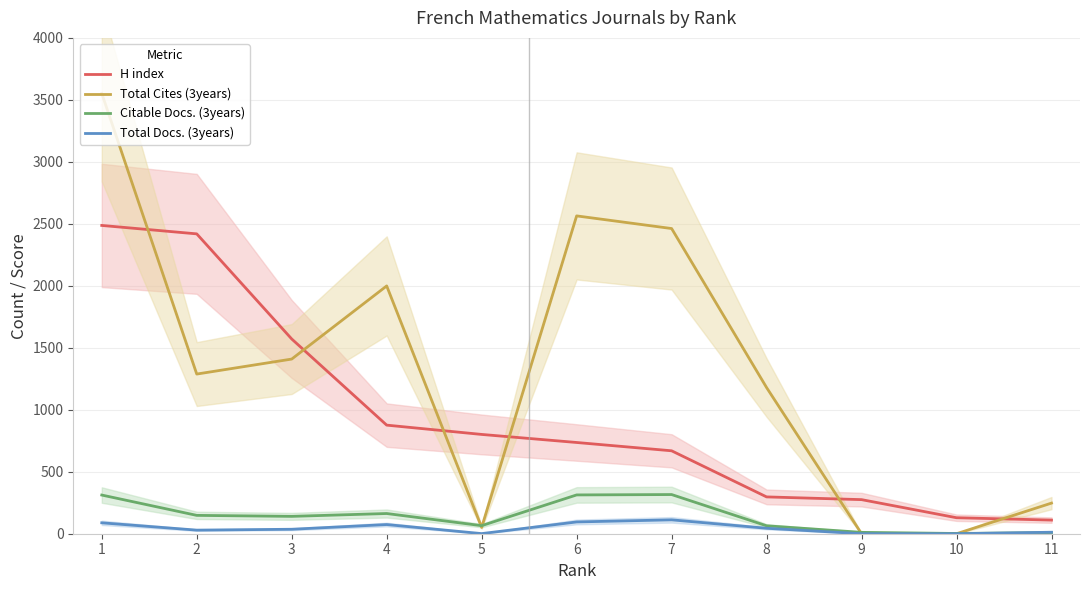

What is the value of the Total Docs. (3years) point at the 11th from the left?

12